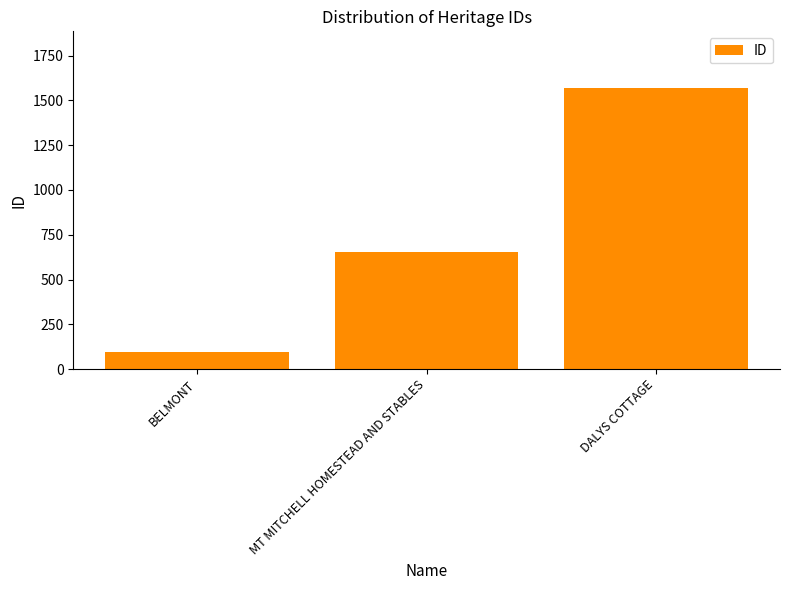

The value at MT MITCHELL HOMESTEAD AND STABLES is 175. True or false?

False